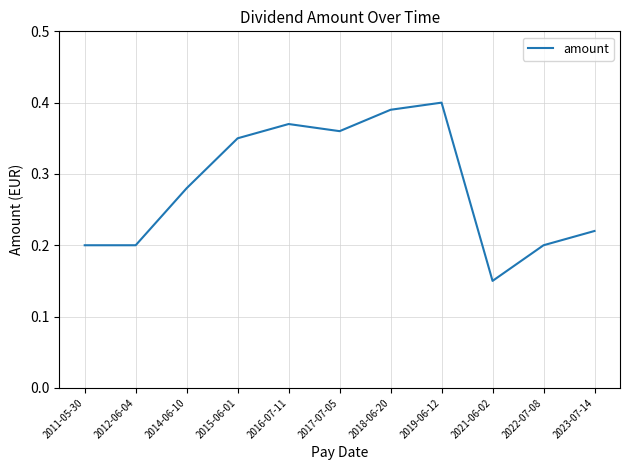

True or false: the data has more than 0 interior local peaks.

True